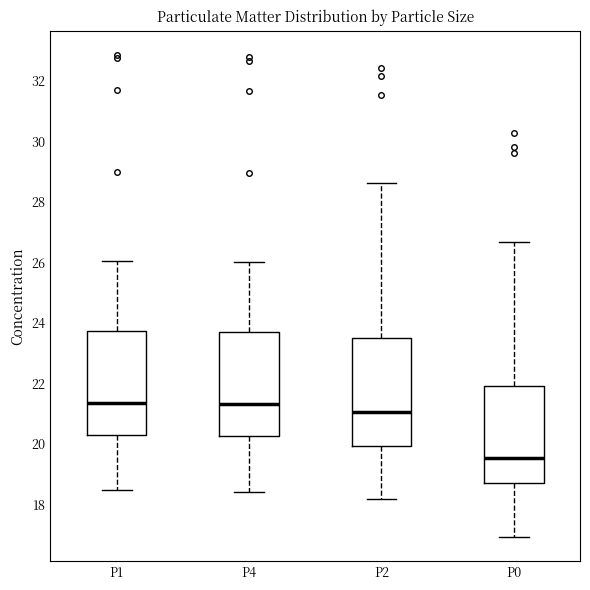

Reading left to right, transcribe this box plot: for each box, give where its median line is, the range the box spans, and where its two whiskers end, as read against the y-axis. The values are not printed on the chart, so give them approximately, as read against the axis.

P1: median 21.4, box 20.2 to 23.8, whiskers 18.4 to 26.0
P4: median 21.4, box 20.2 to 23.8, whiskers 18.4 to 26.0
P2: median 21.0, box 20.0 to 23.6, whiskers 18.2 to 28.6
P0: median 19.6, box 18.8 to 22.0, whiskers 17.0 to 26.6